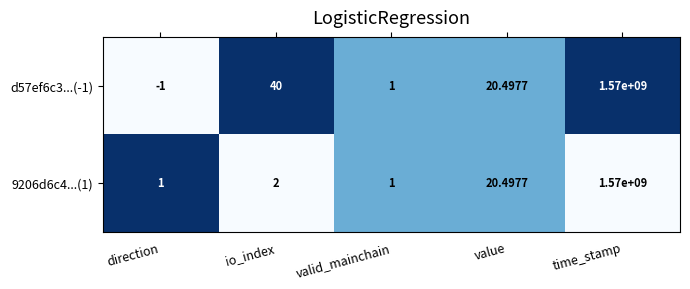

At which category is the sum across all series the highest?

time_stamp